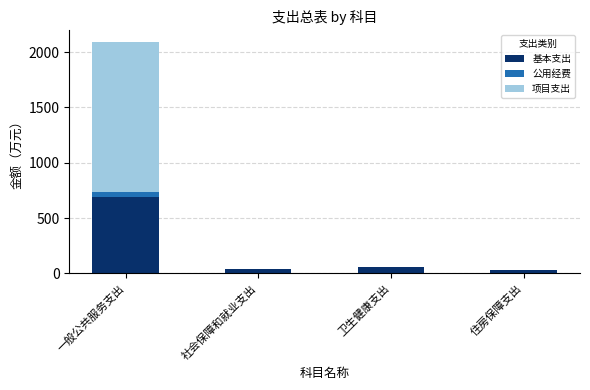

What is the total value across all series at 卫生健康支出?

57.4